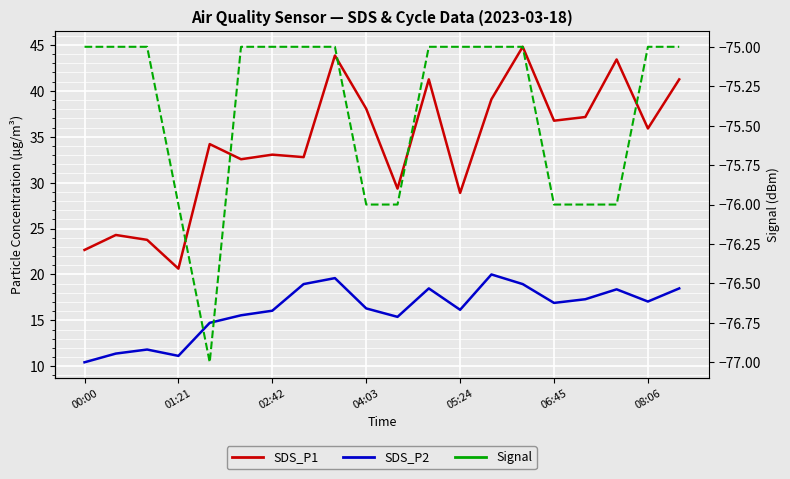

True or false: SDS_P1 has a value of 74.2 at 17.

False